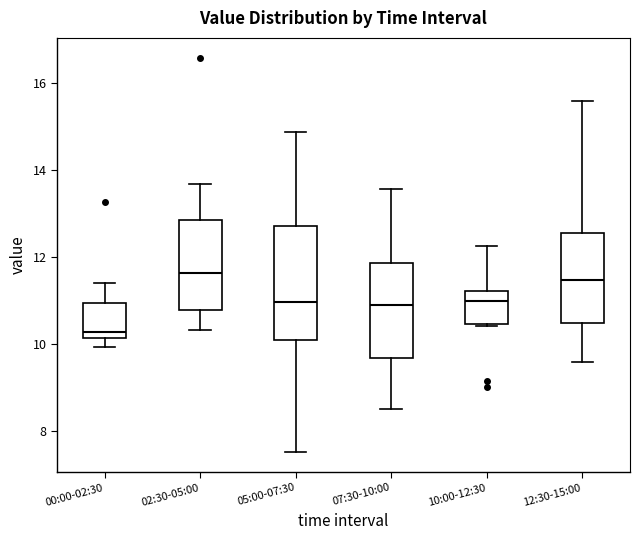

Which box has the lowest median line?

00:00-02:30